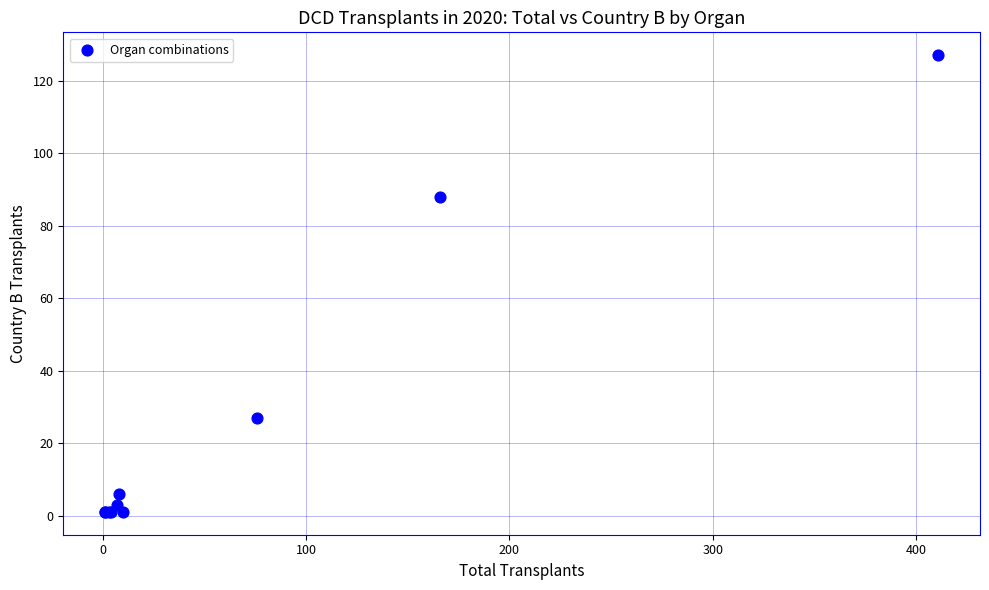

What Y value in the scatter plot is closest to 64?

88